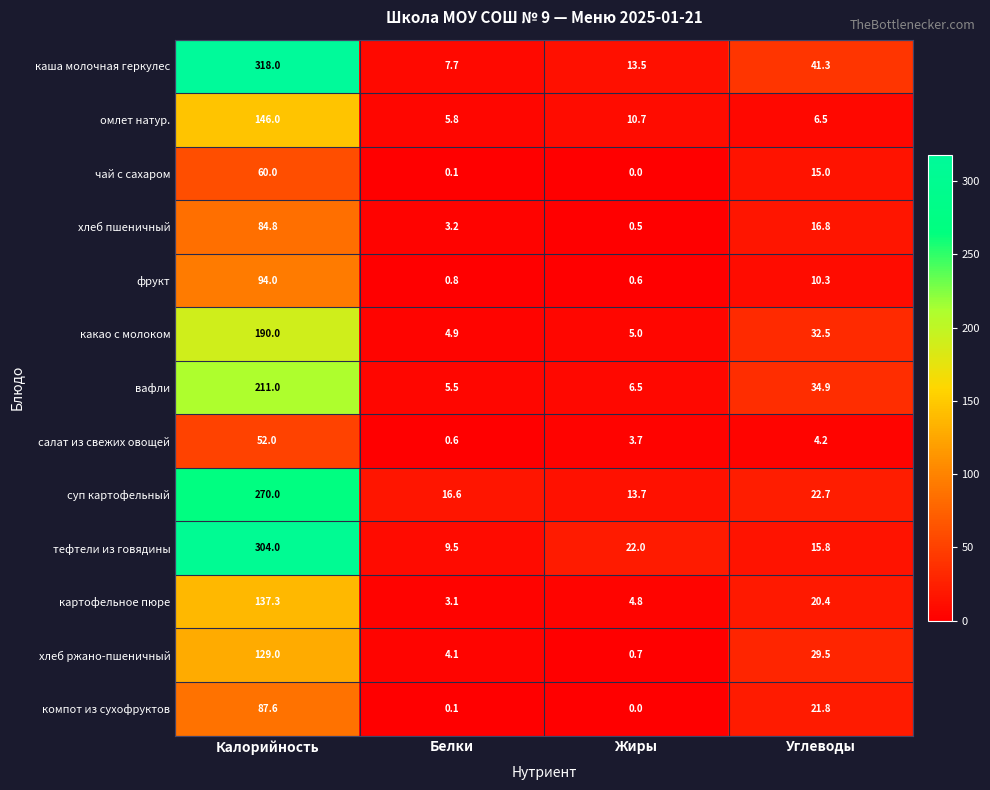

What is the average value of the картофельное пюре series?

41.4